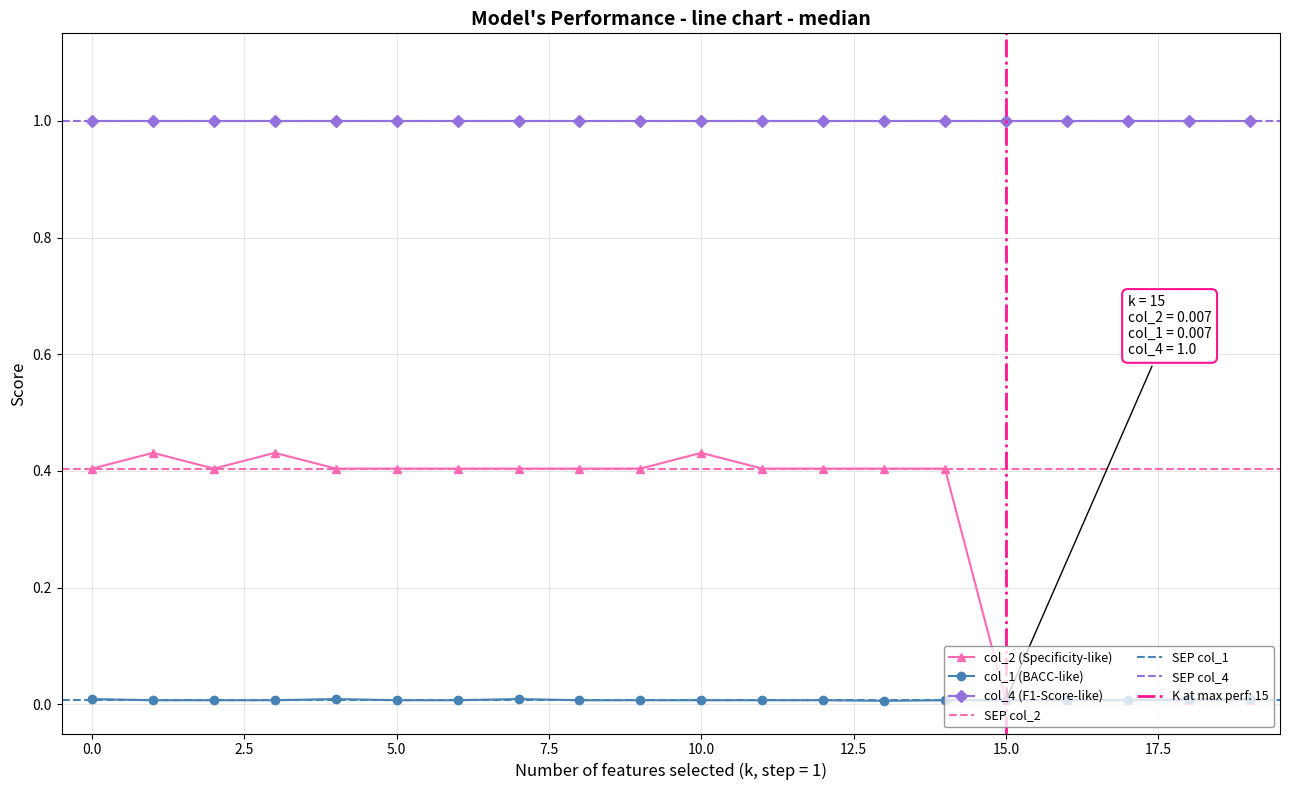

Which series changed the most between 16 and 17?

col_2